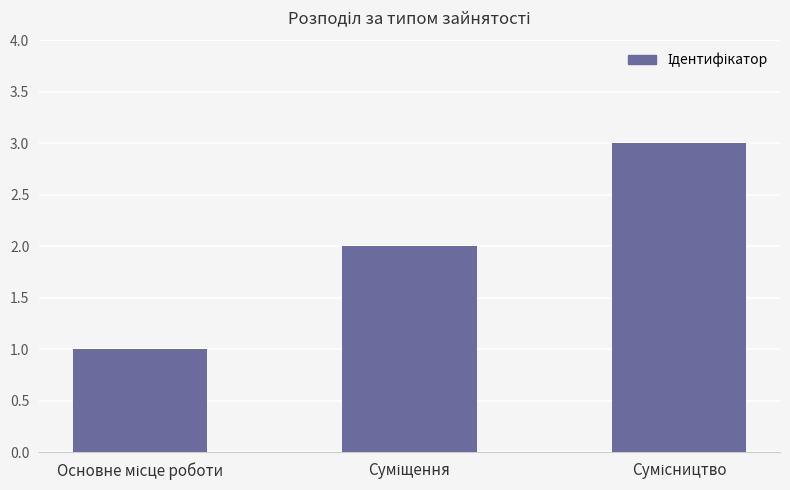

Does the chart contain any negative values?

No